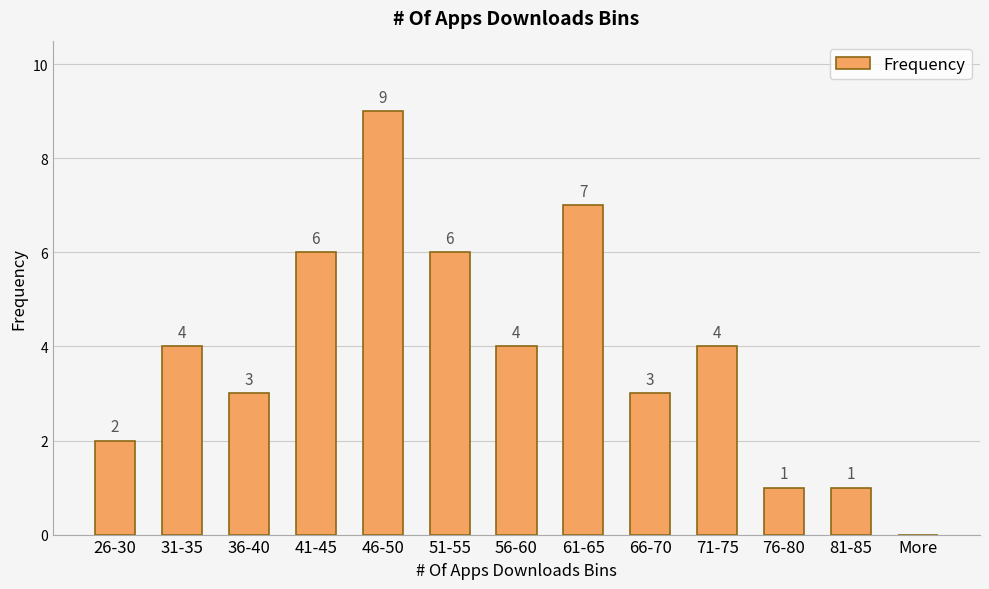

What is the approximate value at 66-70?

3